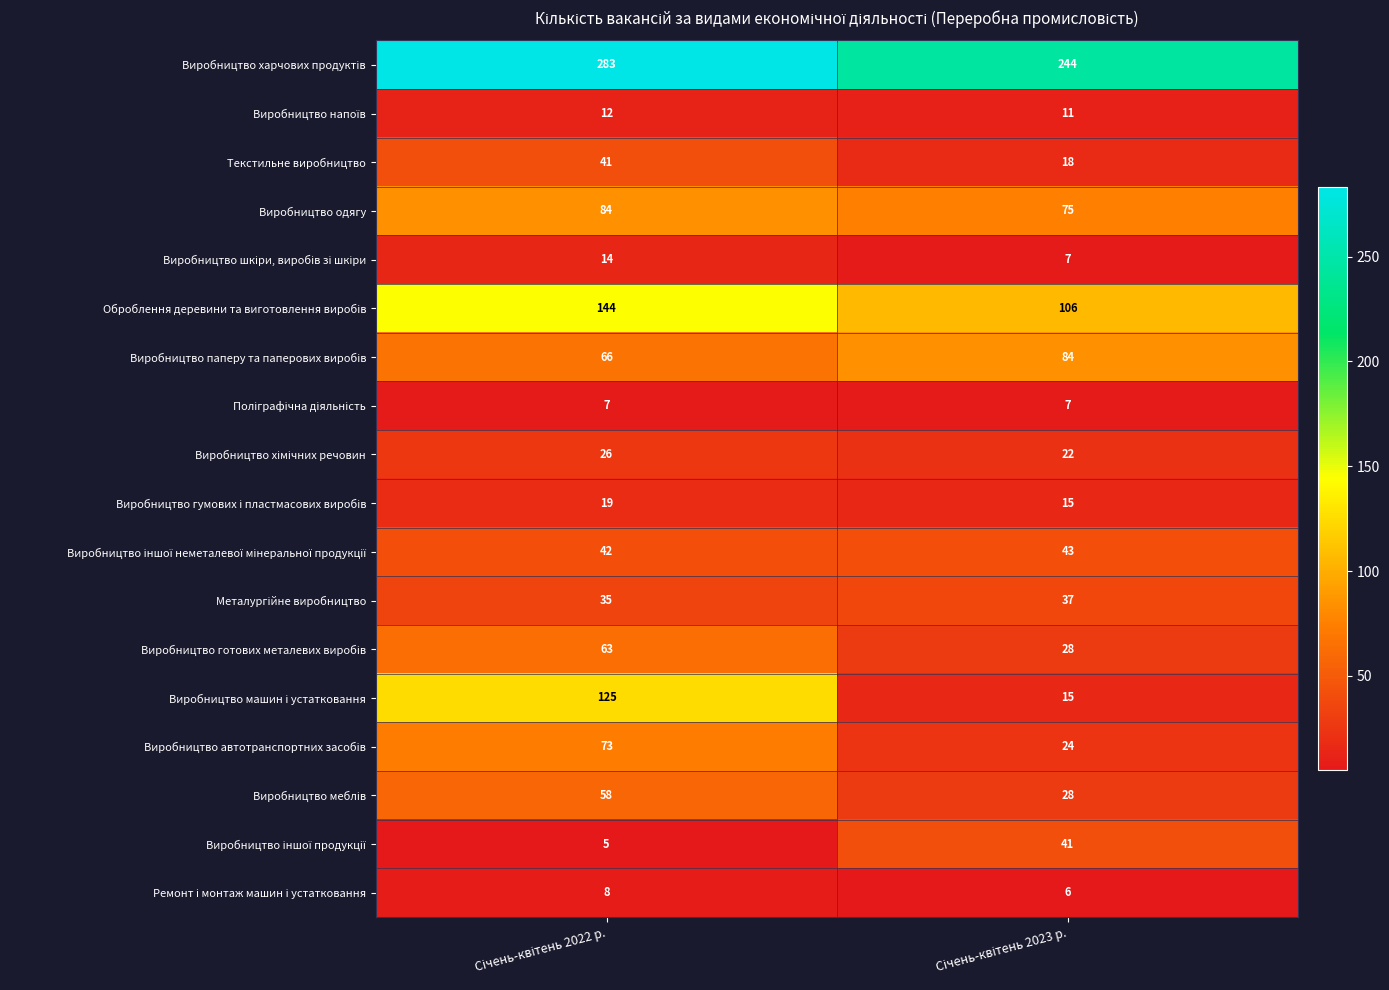

What is the average value of the Виробництво одягу series?

80